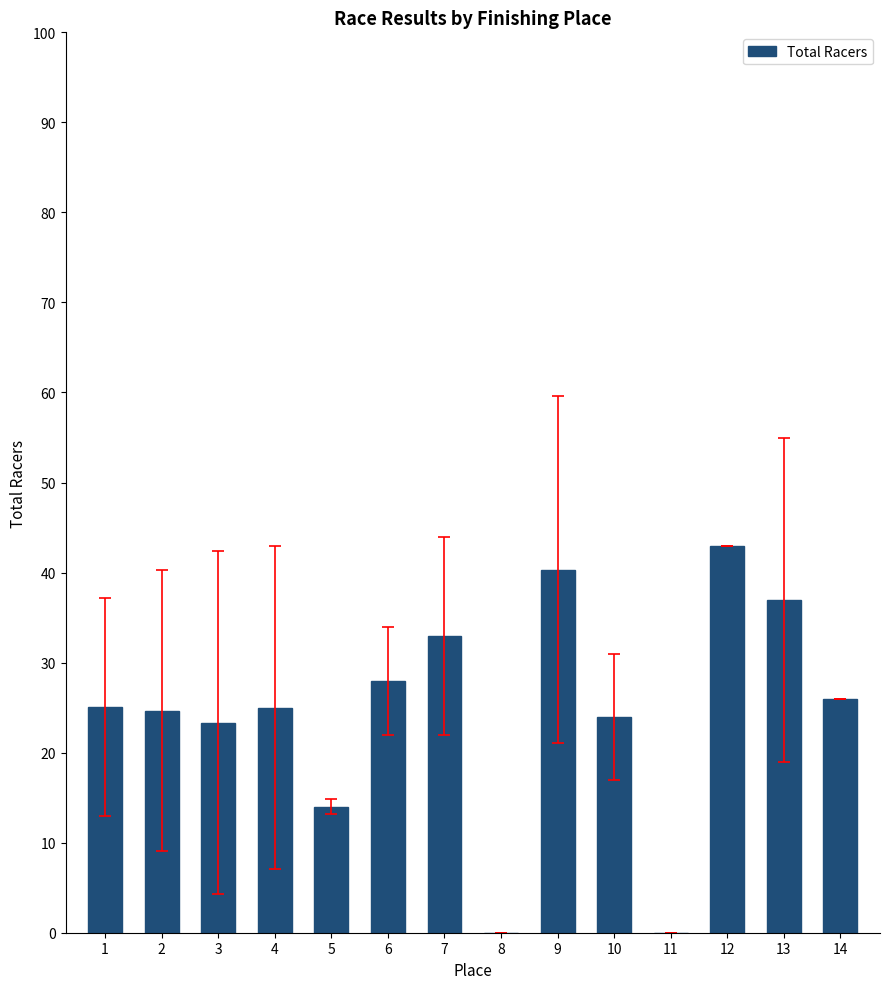

What is the sum of the values at 9 and 4?

65.3